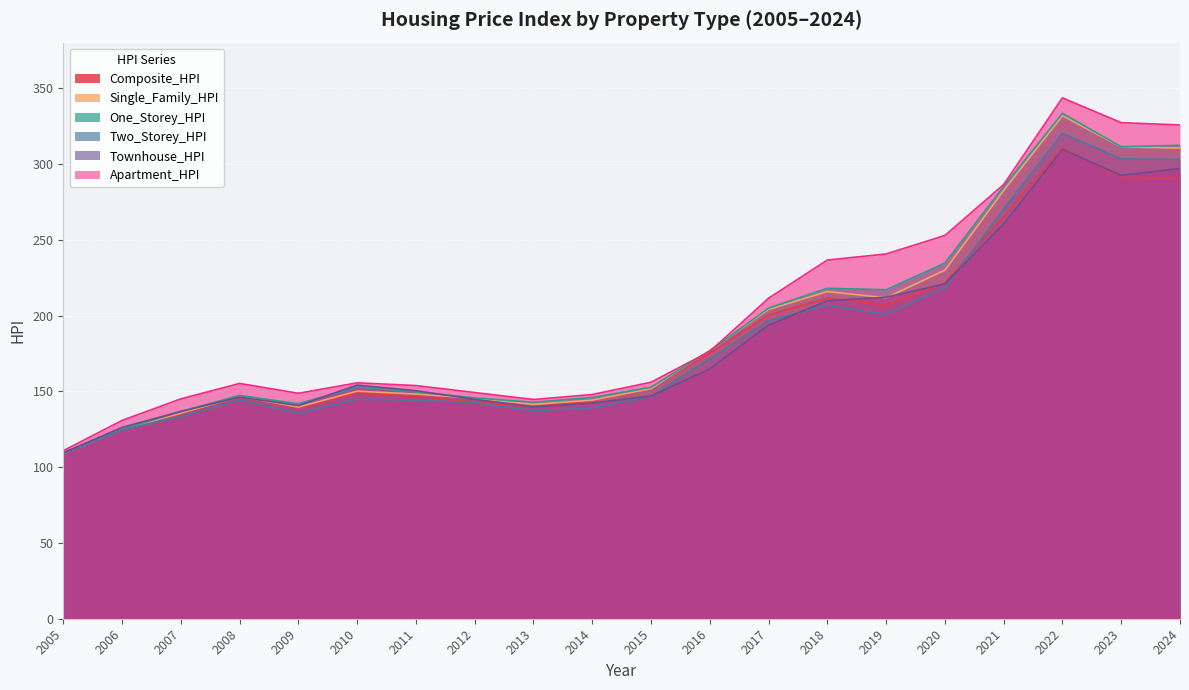

What is the sum of all Apartment_HPI values?

3998.2